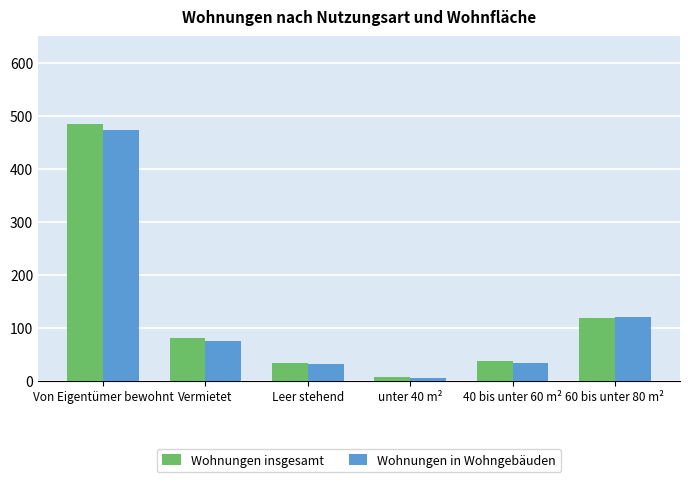

At which category is the sum across all series the highest?

Von Eigentümer bewohnt